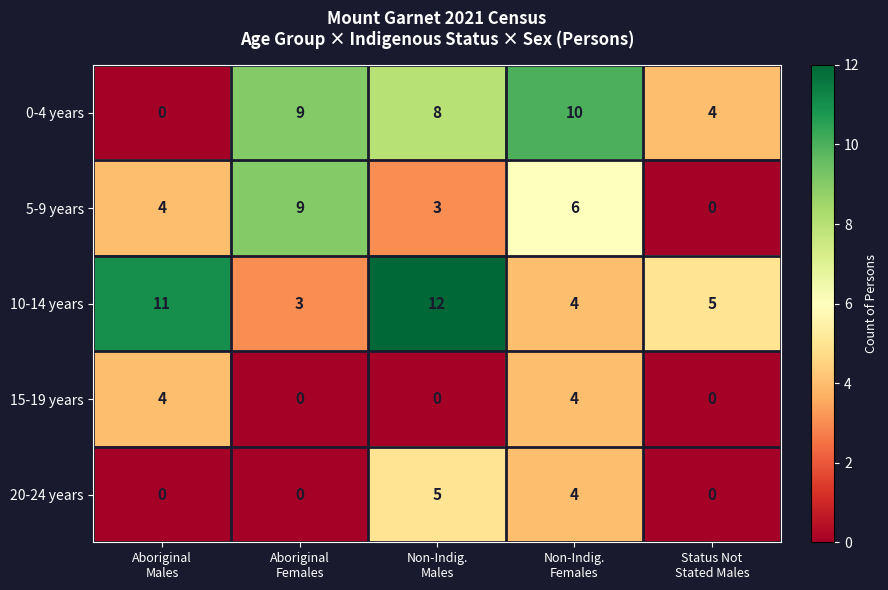

At how many categories does at least one series exceed 7?

4